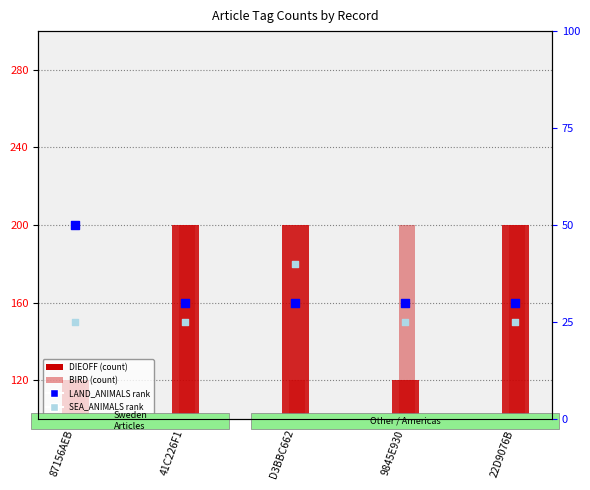

Which series has the largest total across all categories?

DIEOFF